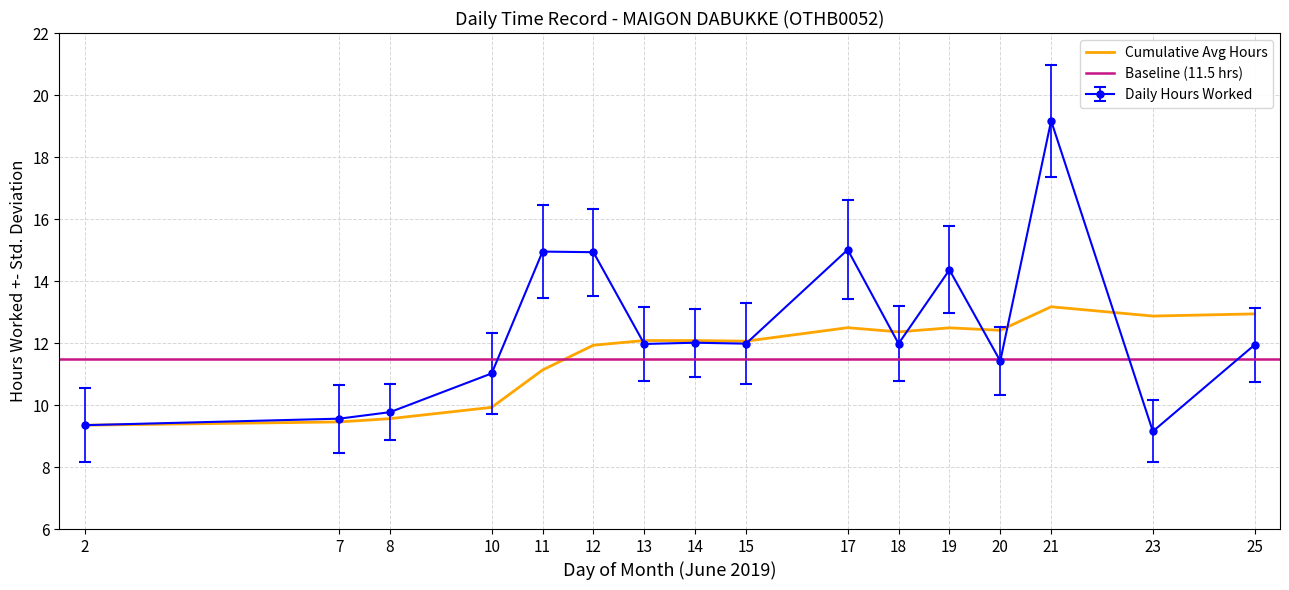

What is the value of the Daily Hours Worked point at the 14th from the left?

19.2